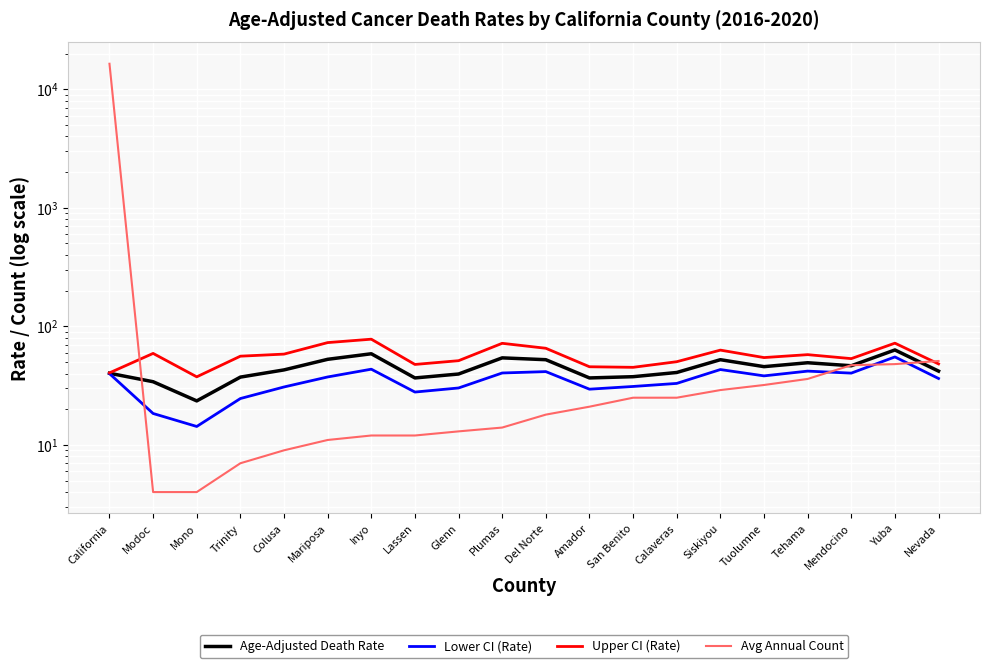

How many values in the Avg Annual Count series are below 21?

10